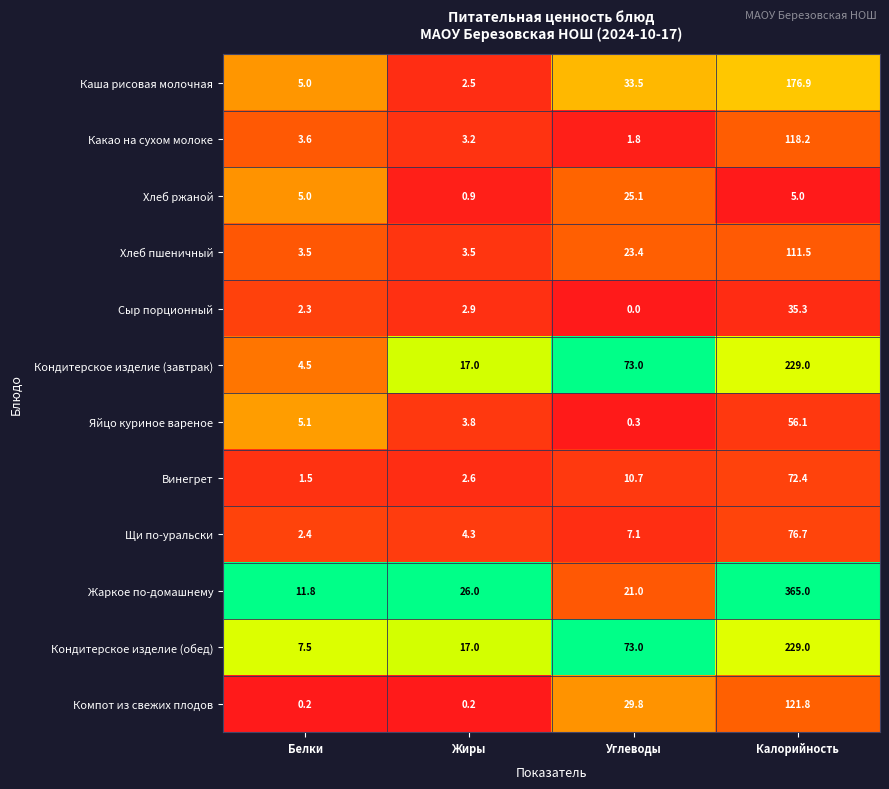

The Кондитерское изделие (обед) series shows 44.3 at Углеводы. True or false?

False